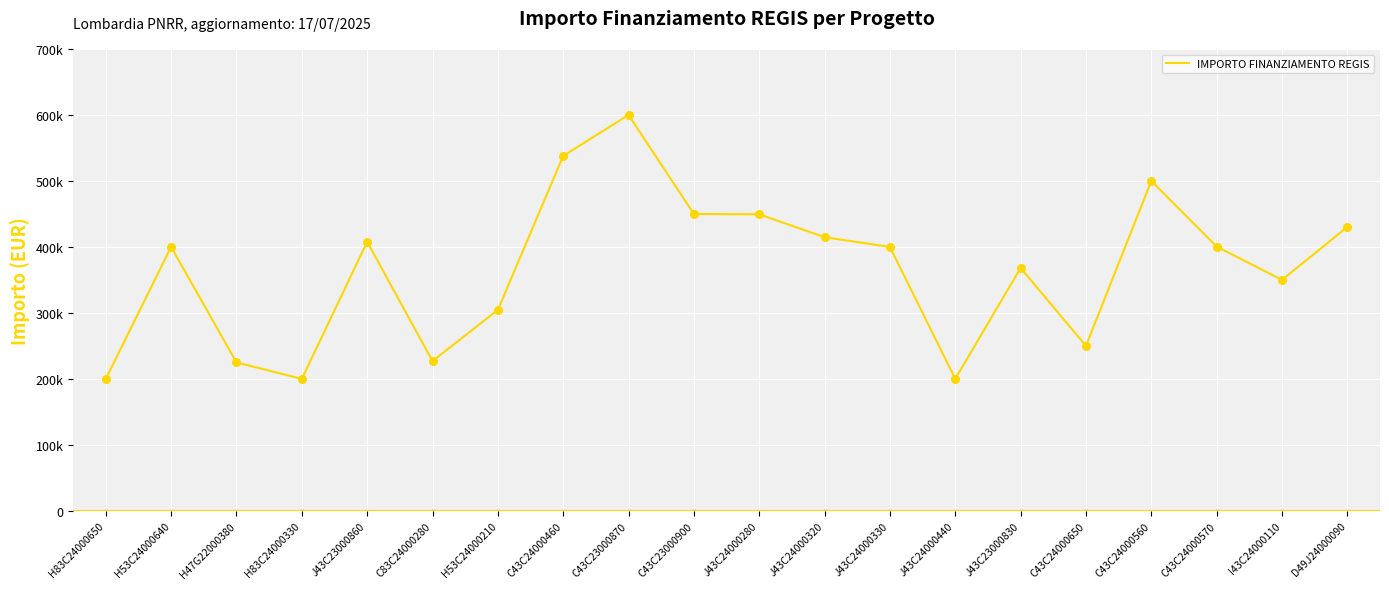

Is this an area chart (filled region under the line)?

No